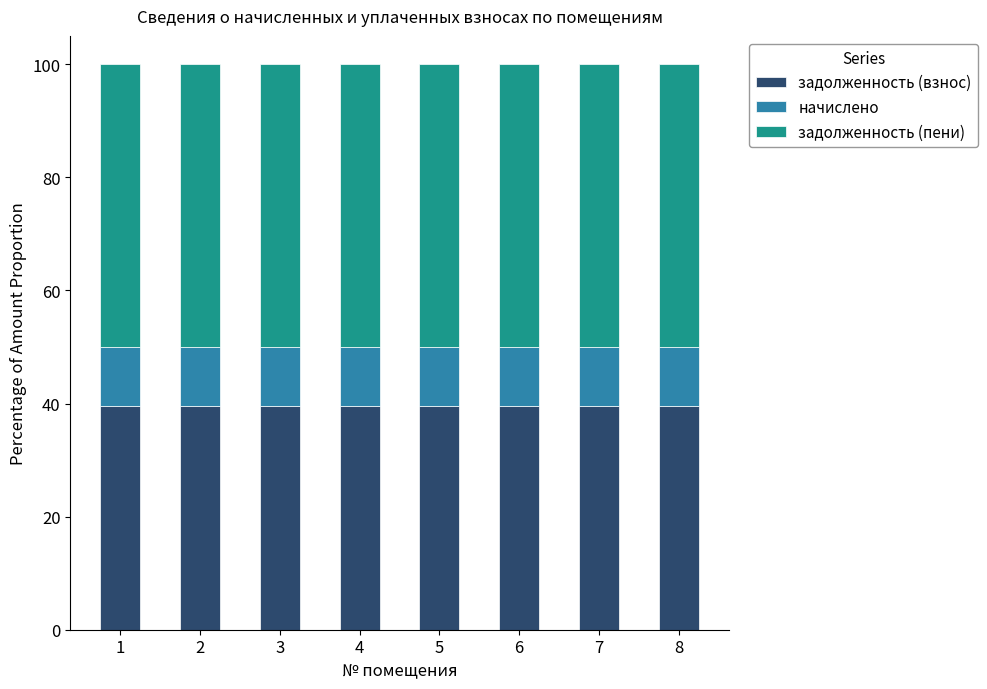

What is the minimum value for задолженность (взнос)?

39.5